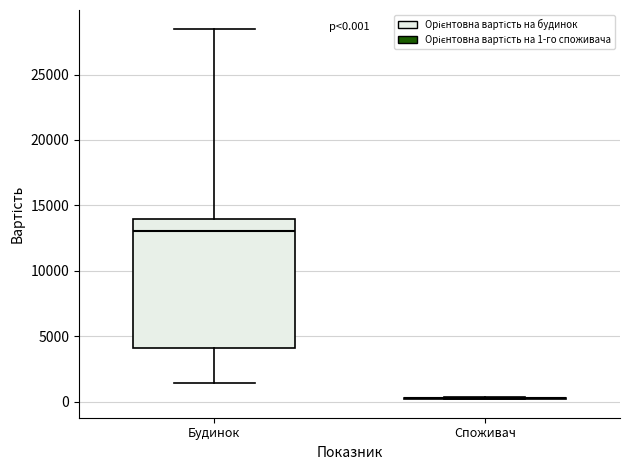

Which box is the tallest, from its lower edge to its upper edge?

Будинок